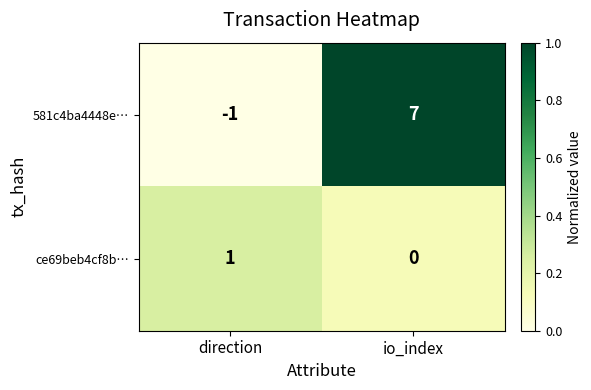

Reading right to left, extract all data points from this chart.

581c4ba4448e…: io_index=7	direction=-1
ce69beb4cf8b…: io_index=0	direction=1